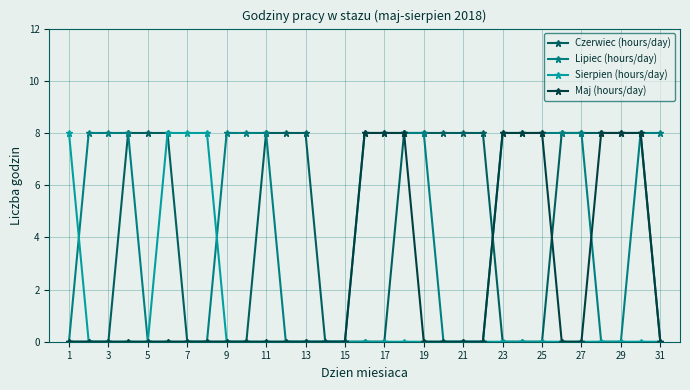

Reading right to left, what are all the values shown in this chart?

Czerwiec (hours/day): 0	8	8	8	8	8	0	0	0	8	8	8	8	8	0	0	0	0	8	8	8	0	0	0	0	8	8	8	0	0	0
Lipiec (hours/day): 8	8	0	0	8	8	8	8	8	0	0	0	8	8	8	8	0	0	0	0	8	8	8	0	0	0	0	8	8	8	0
Sierpien (hours/day): 0	0	0	0	0	0	0	0	0	0	0	0	0	0	0	0	0	0	0	0	0	0	0	8	8	8	0	0	0	0	8
Maj (hours/day): 0	8	8	8	0	0	8	8	8	0	0	0	0	8	8	8	0	0	0	0	0	0	0	0	0	0	0	0	0	0	0